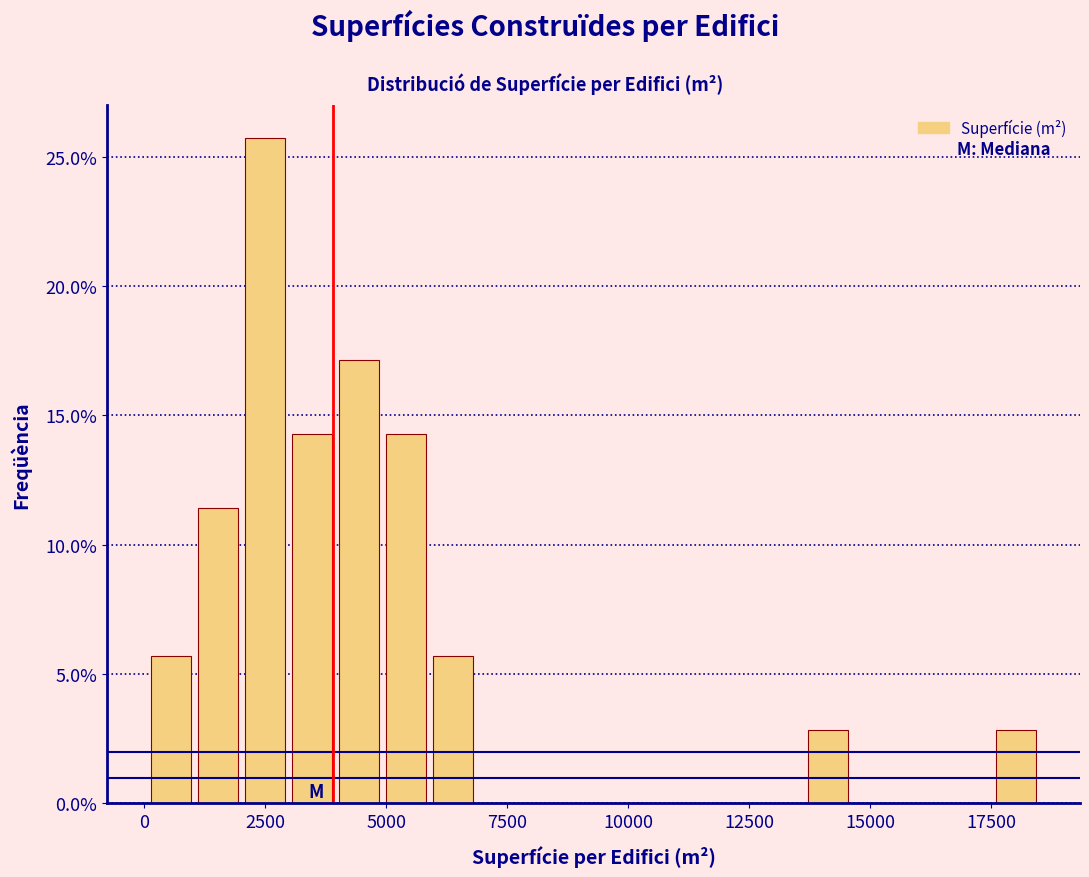

Around what value on the x-axis is the tallest bar? Give the approximate position of its centre, as read against the axis.

2500